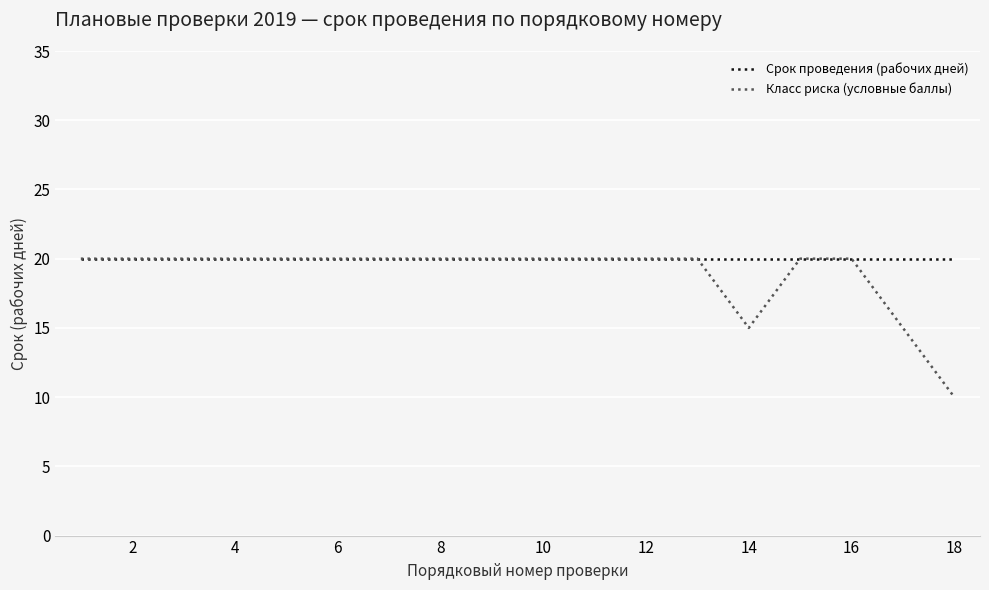

What is the maximum value for Срок проведения (рабочих дней)?

20